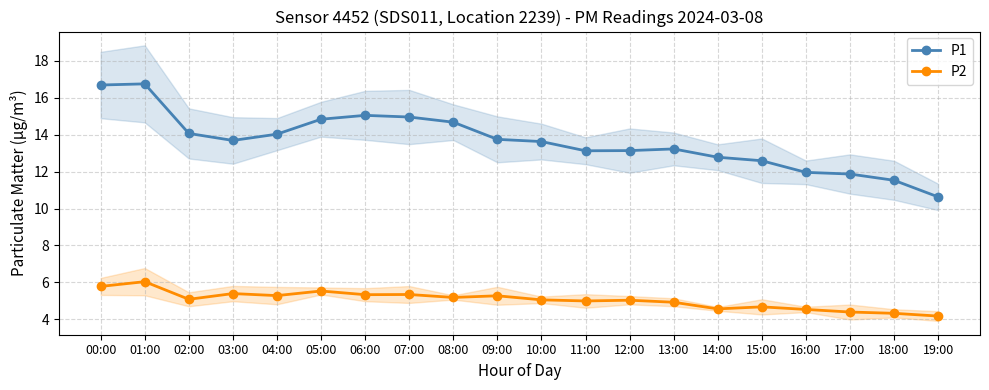

Between 00:00 and 10:00, which series saw the biggest shift?

P1